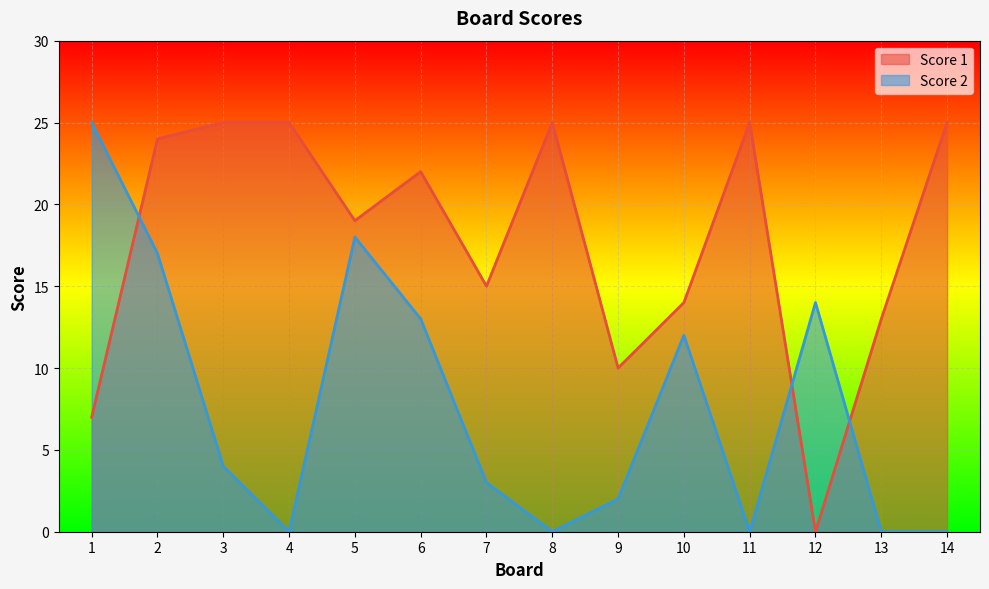

How many interior local peaks does the Score 1 series have?

3